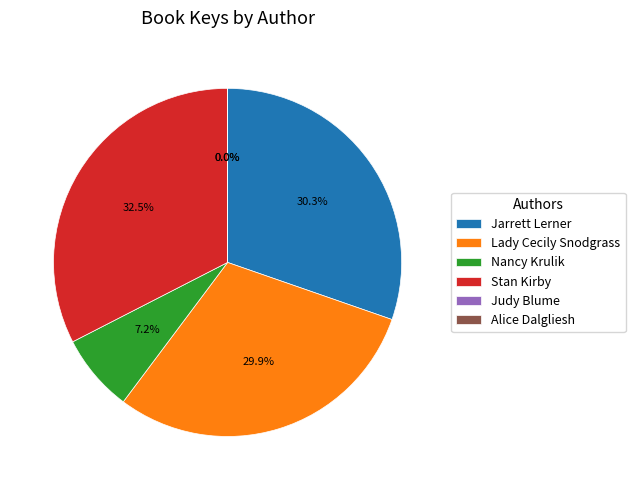

Which slice is the largest?

Stan Kirby